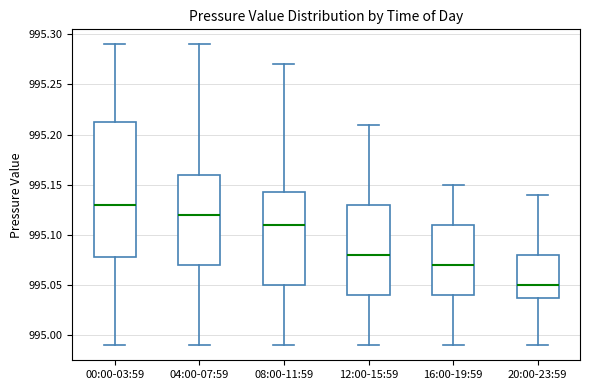

Where does the upper whisker of the box for 00:00-03:59 end on the y-axis? The values are not printed on the chart, so give them approximately, as read against the axis.

995.290